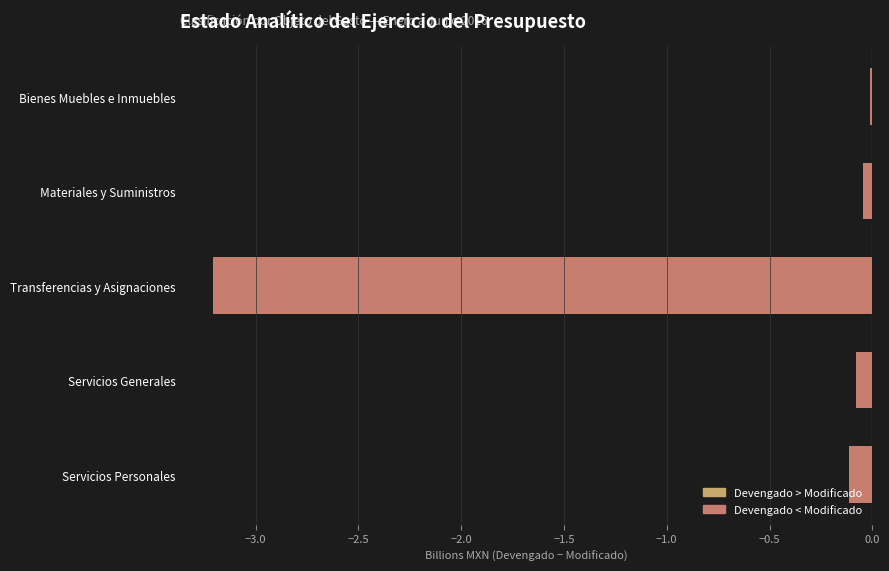

Which has a higher value, Transferencias y Asignaciones or Servicios Personales?

Servicios Personales